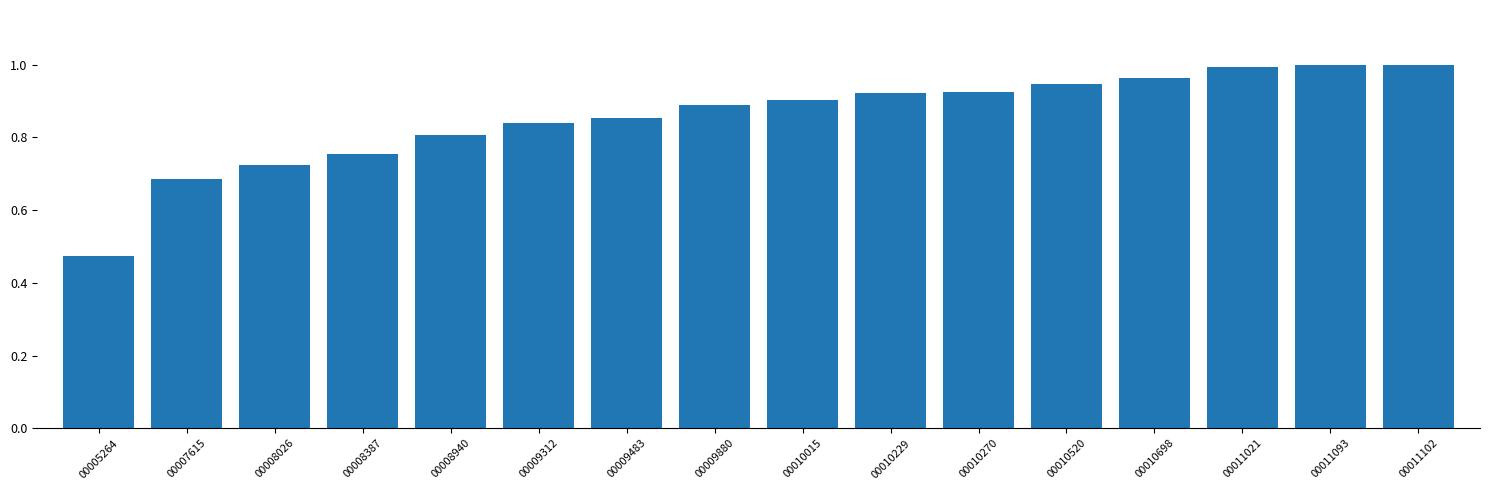

Which category has the lowest value across all series?

00005264